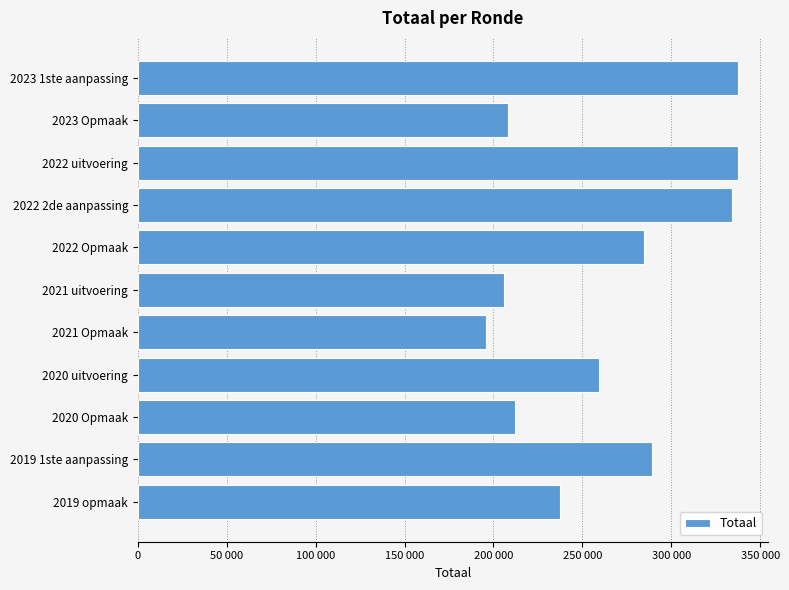

Are the bars horizontal?

Yes